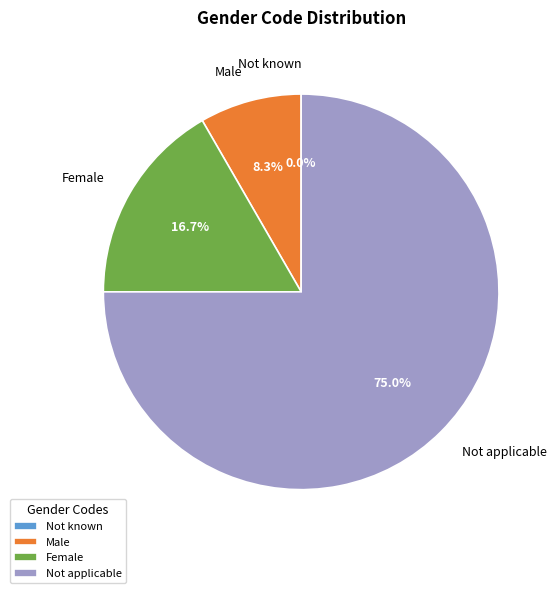

True or false: Not applicable accounts for 75% of the total.

True